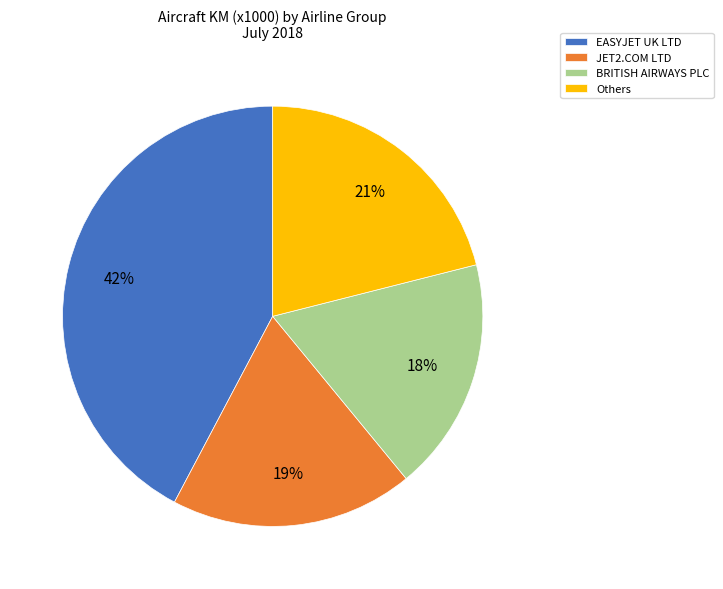

Count the number of slices in the pie.

4